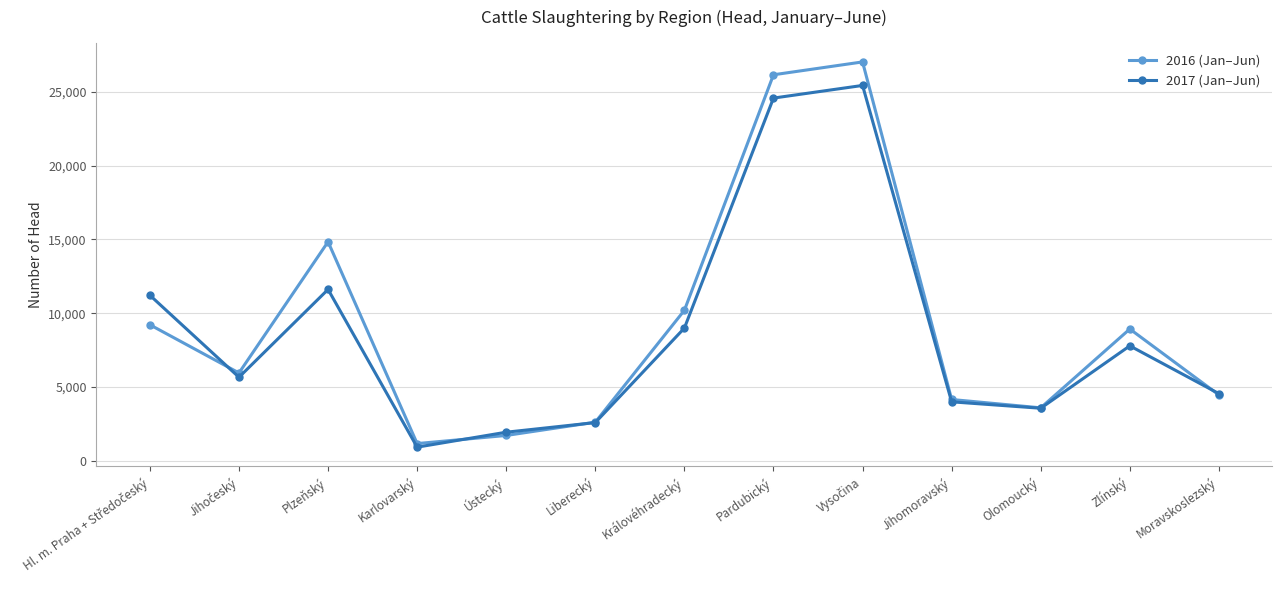

The 2016 (Jan–Jun) series shows 34912 at Pardubický. True or false?

False